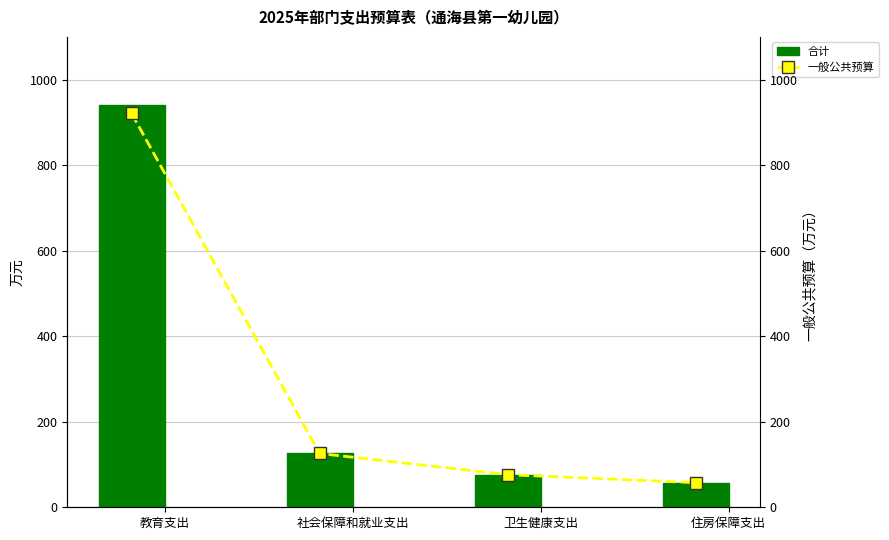

The 合计 series shows 97.9 at 住房保障支出. True or false?

False